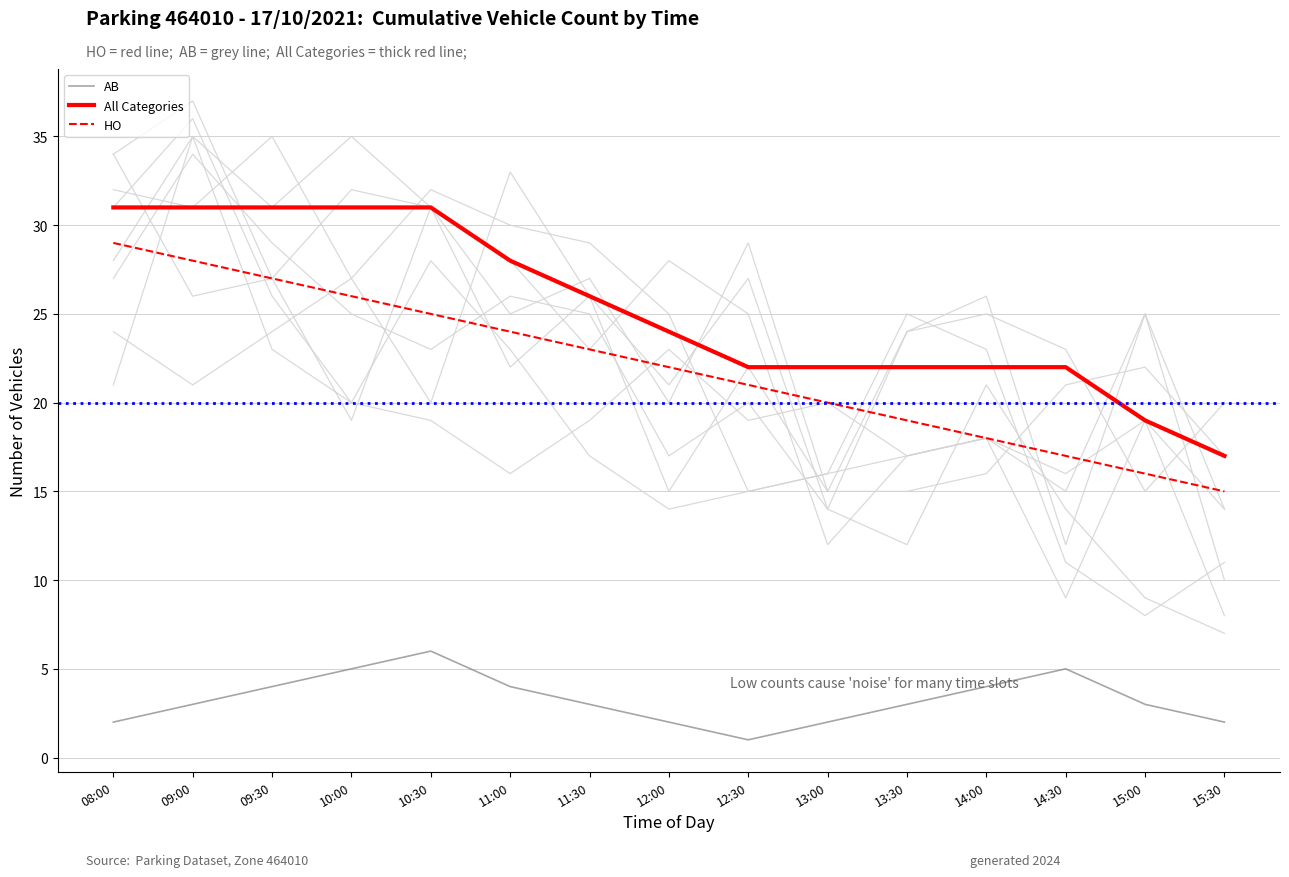

Is it true that HO equals 23 at 11:30?

True